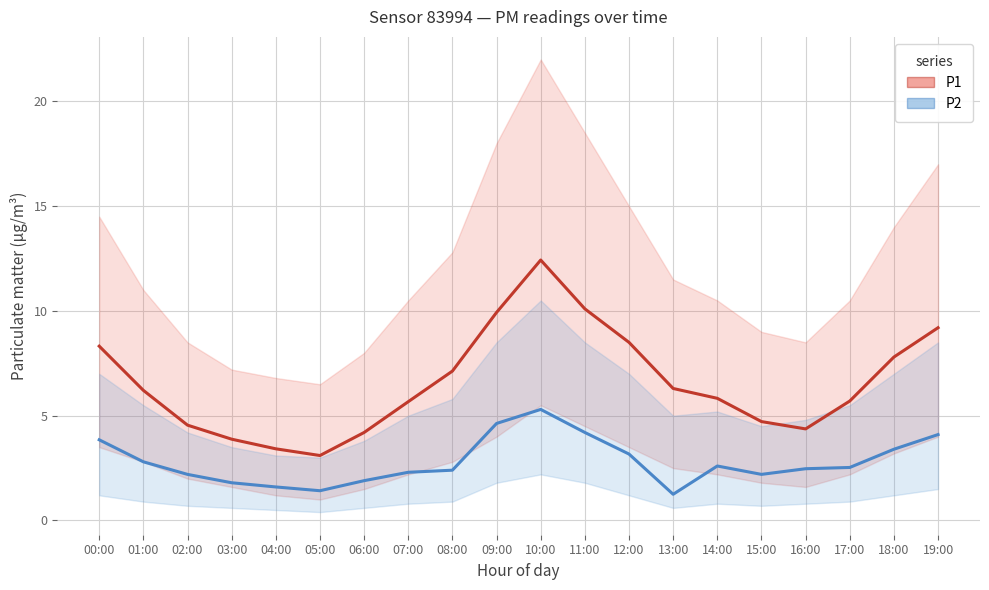

Is the value of P1 at 18:00 greater than the value of P2 at 13:00?

Yes